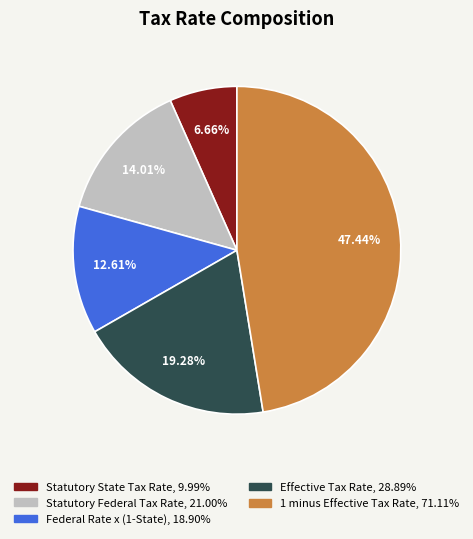

Between Statutory Federal Tax Rate and Effective Tax Rate, which is larger?

Effective Tax Rate